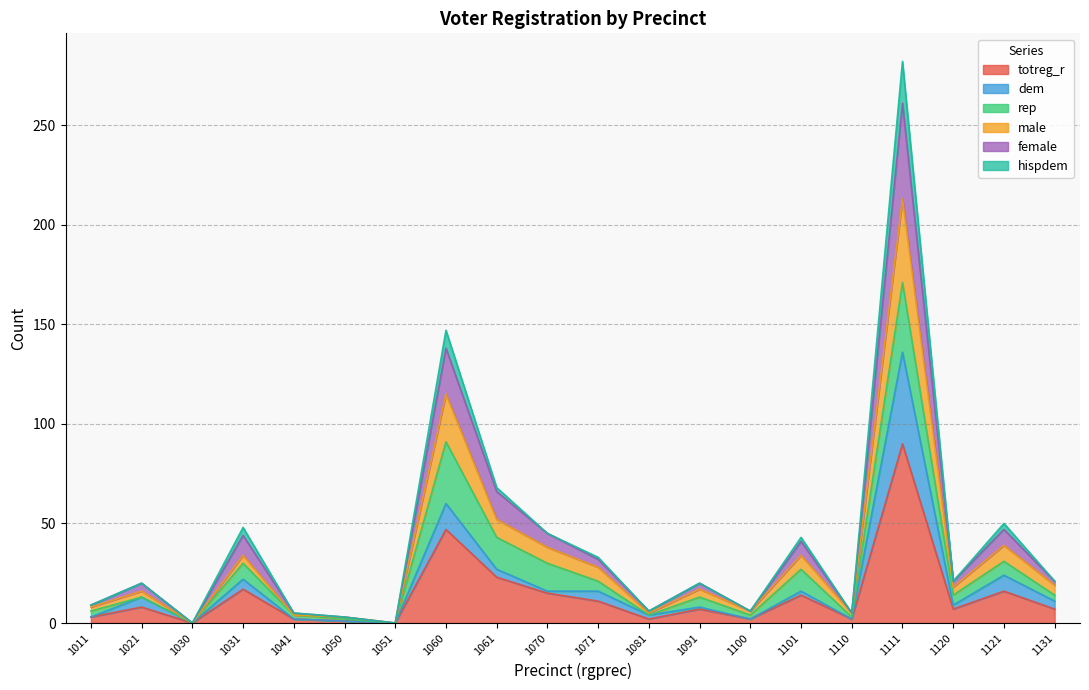

How many values in totreg_r are above zero?

18